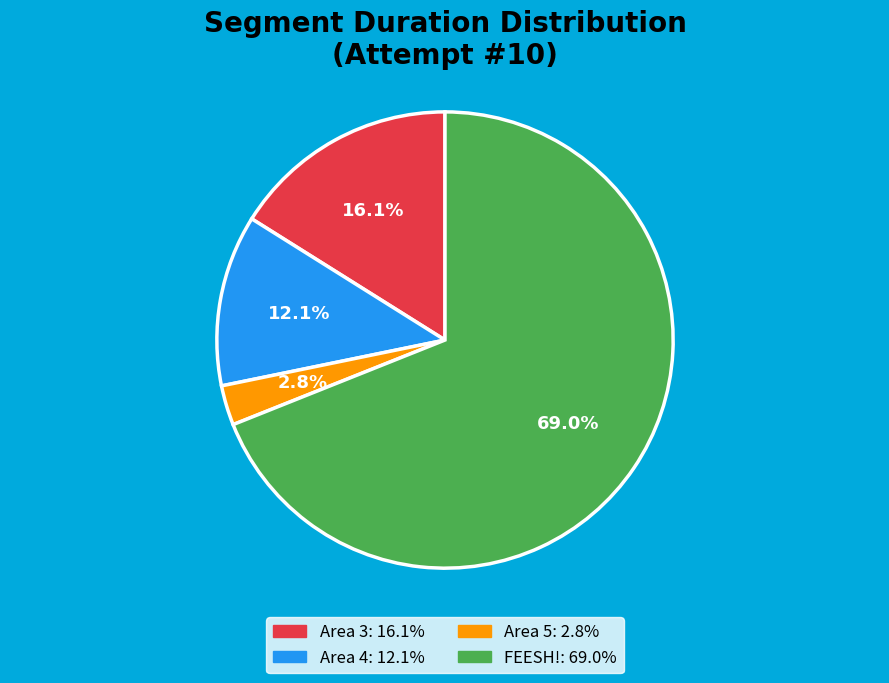

To the nearest percent, what is the average slice percentage?

25%